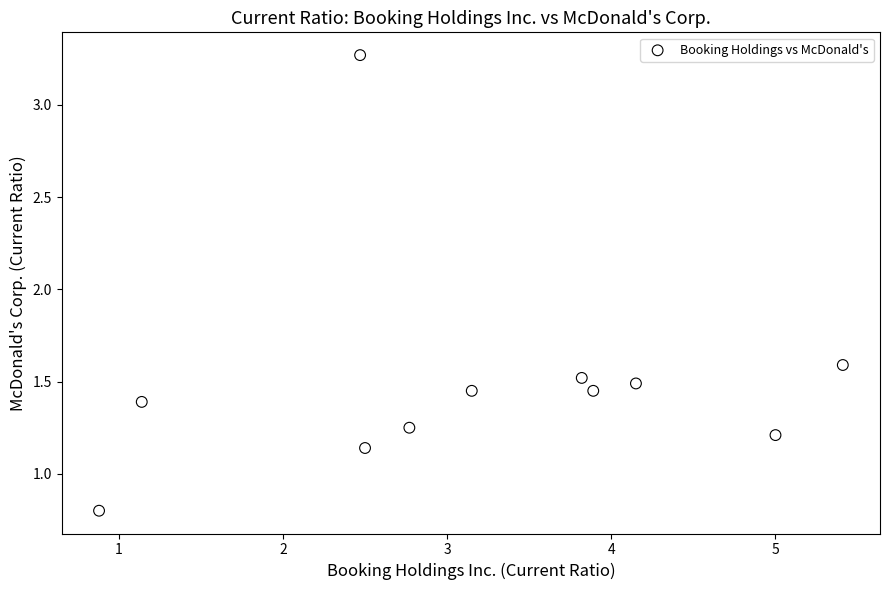

What Y value in the scatter plot is closest to 2?

1.6